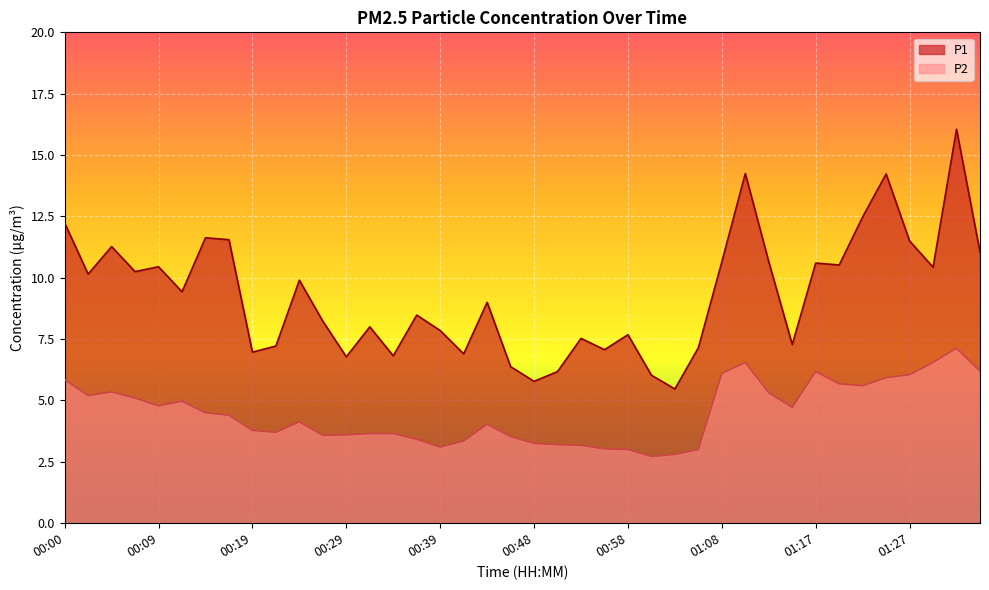

How many lines are shown in the chart?

2